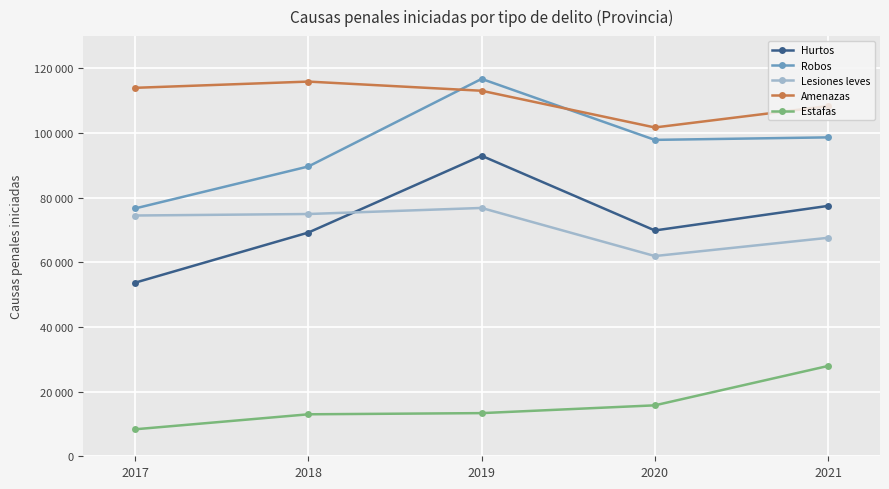

What are all the series names shown in the legend?

Hurtos, Robos, Lesiones leves, Amenazas, Estafas